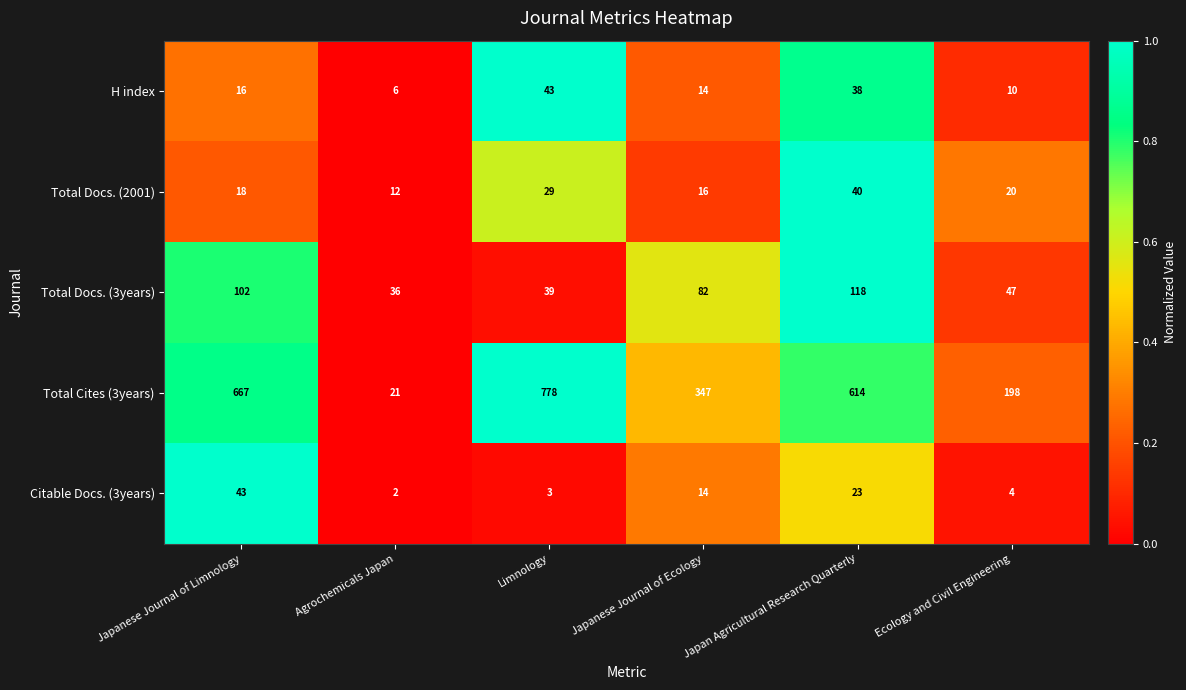

What is the spread (max minus min) of values at Ecology and Civil Engineering?

194